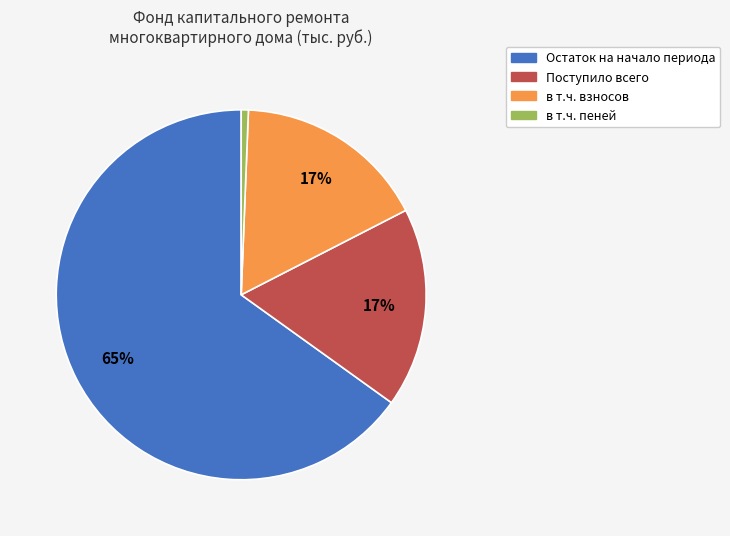

Does any single category account for the majority?

Yes